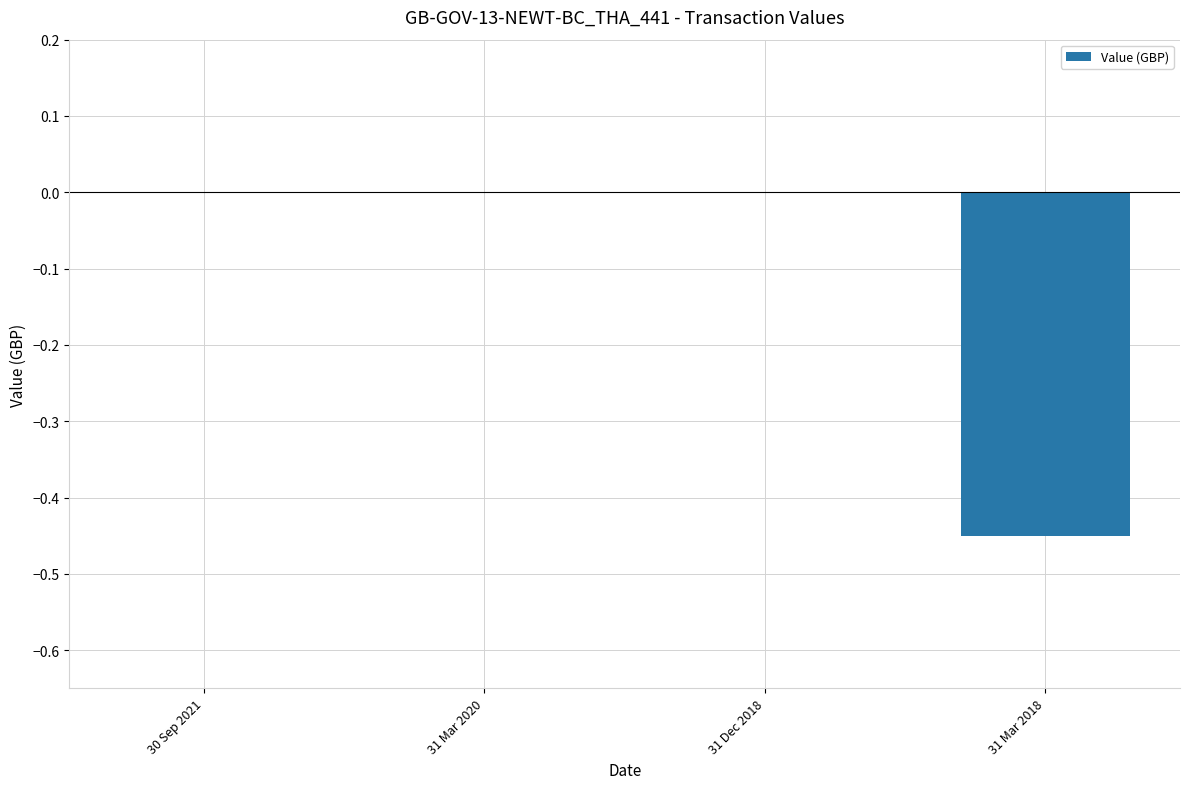

The value at 30 Sep 2021 is 0.0. True or false?

True